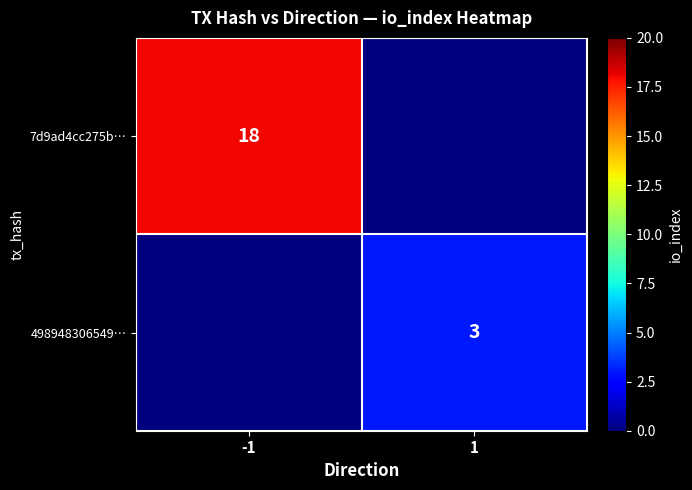

Is the value of 7d9ad4cc275b… at -1 greater than the value of 498948306549… at 1?

Yes